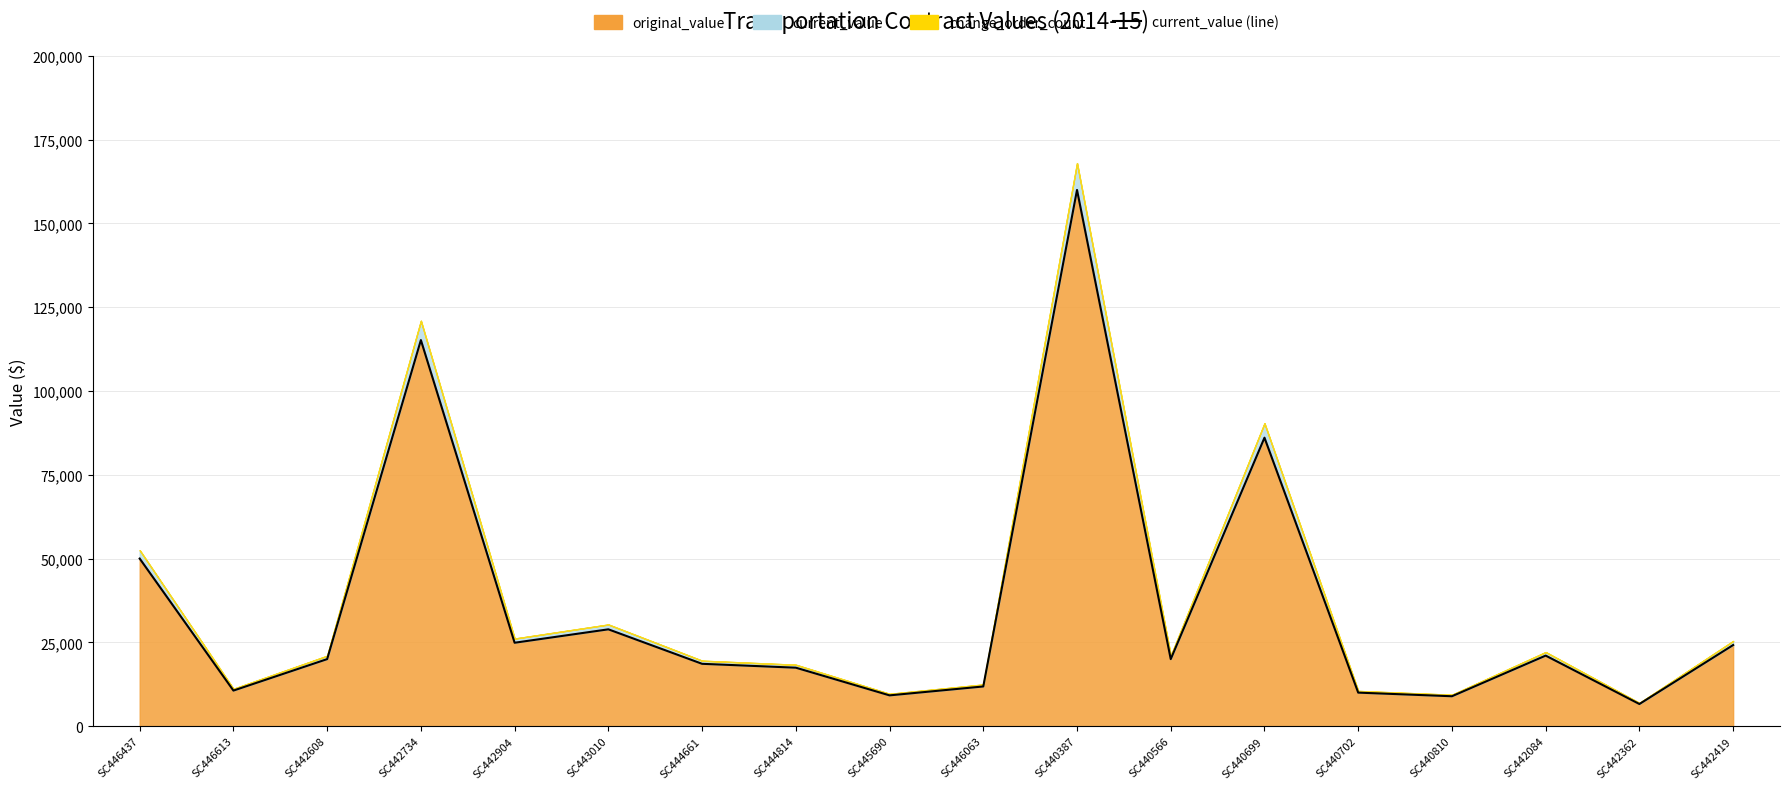

At which label does the data first exceed 20000?

SC446437